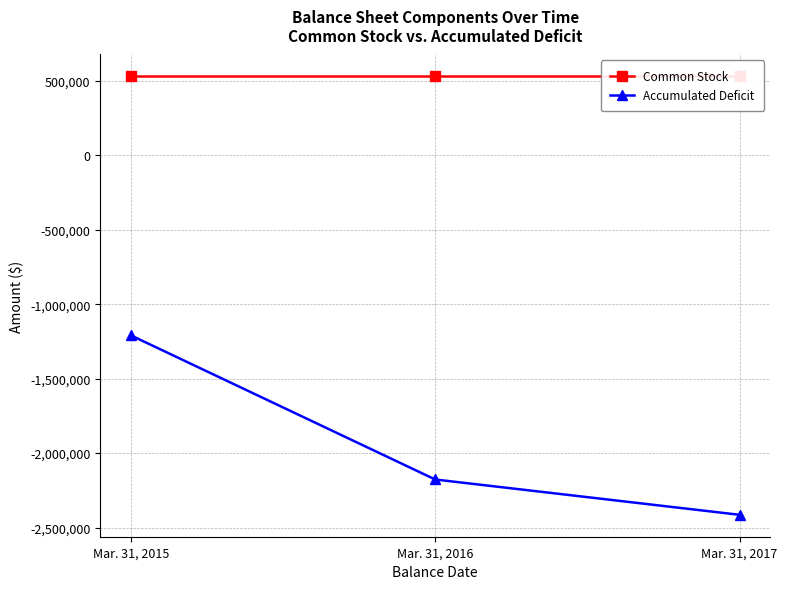

What value does the Common Stock series have at Mar. 31, 2016?

529000